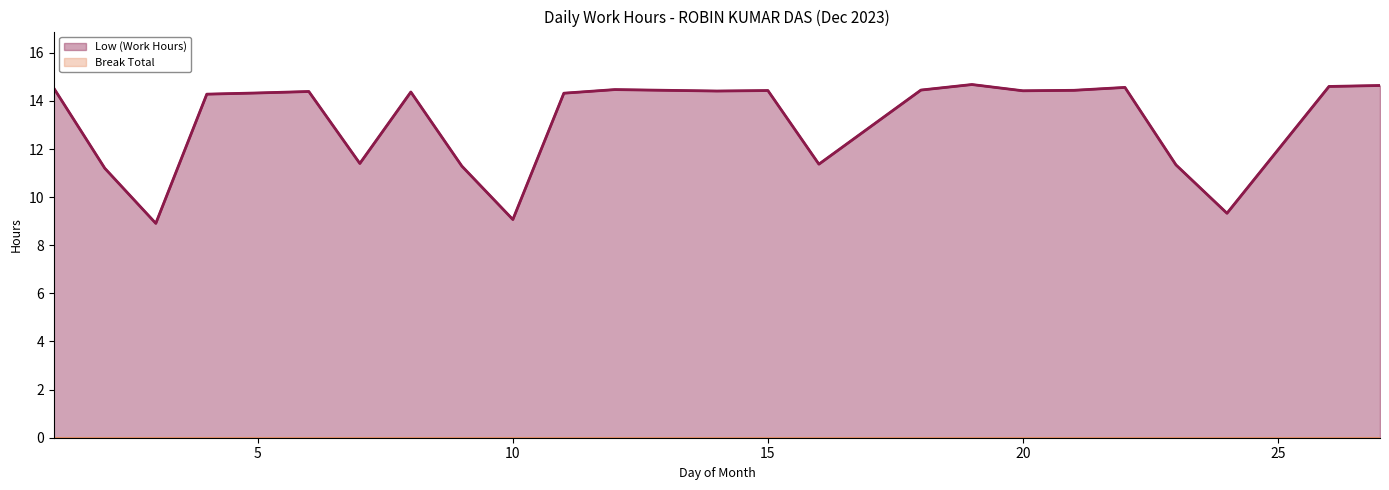

True or false: the data shows 14.4 at 8.

True